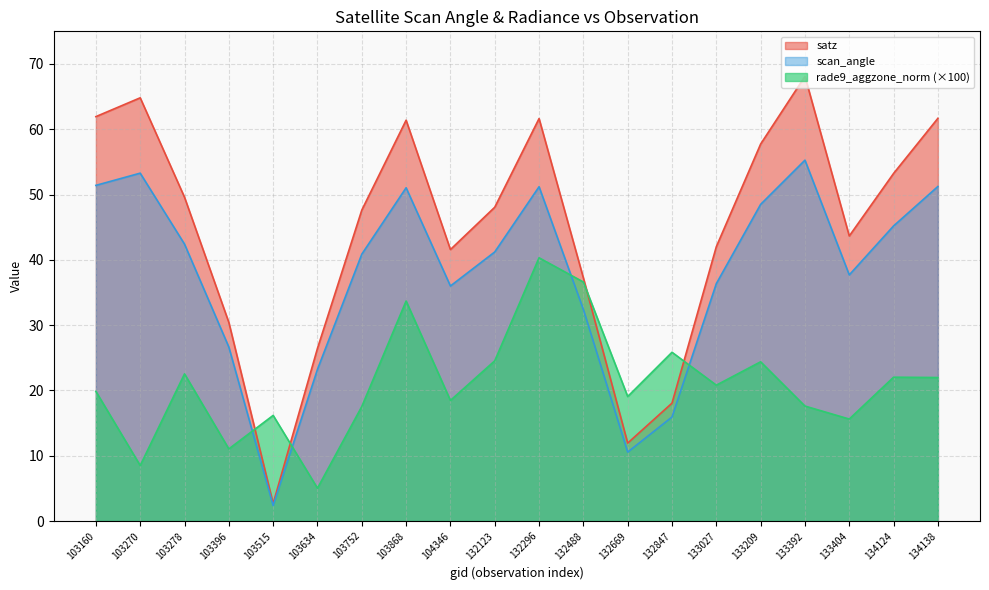

What is the value of the rade9_aggzone_norm point at the 16th from the left?

24.4